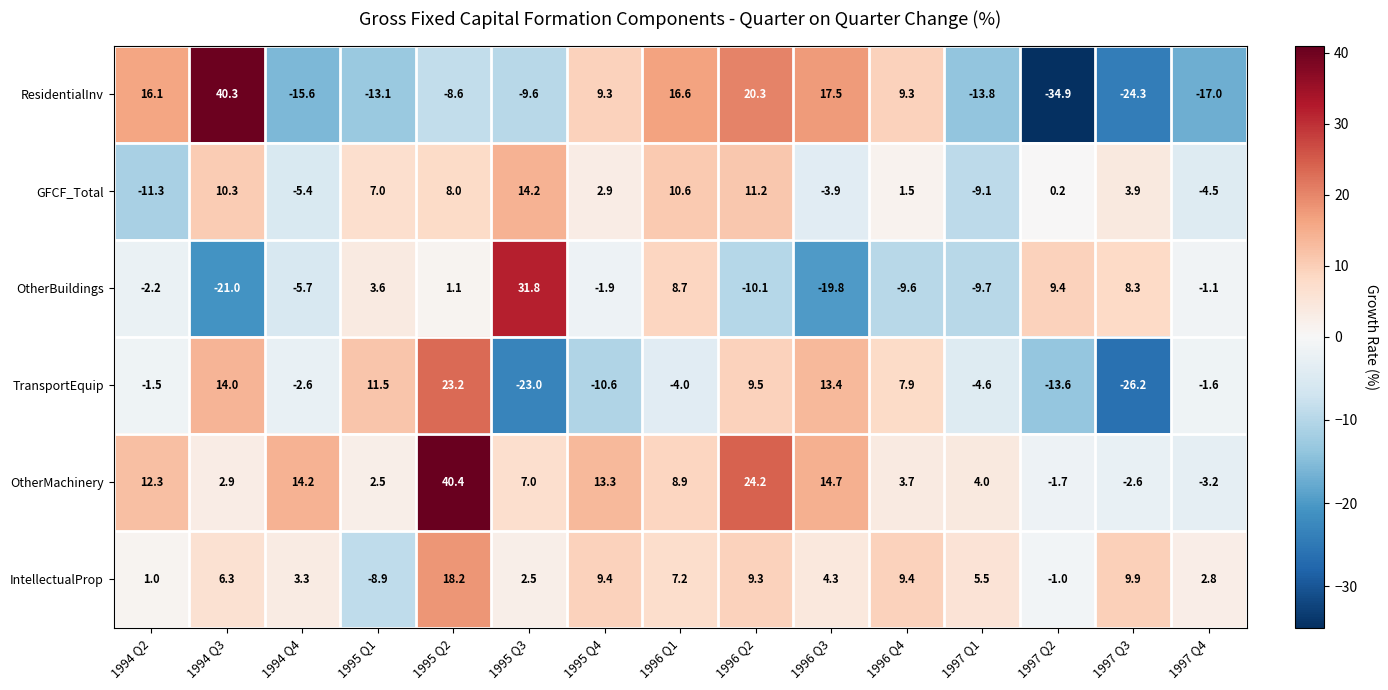

Rank the series at 1997 Q3 from lowest to highest value.

TransportEquip, ResidentialInv, OtherMachinery, GFCF_Total, OtherBuildings, IntellectualProp